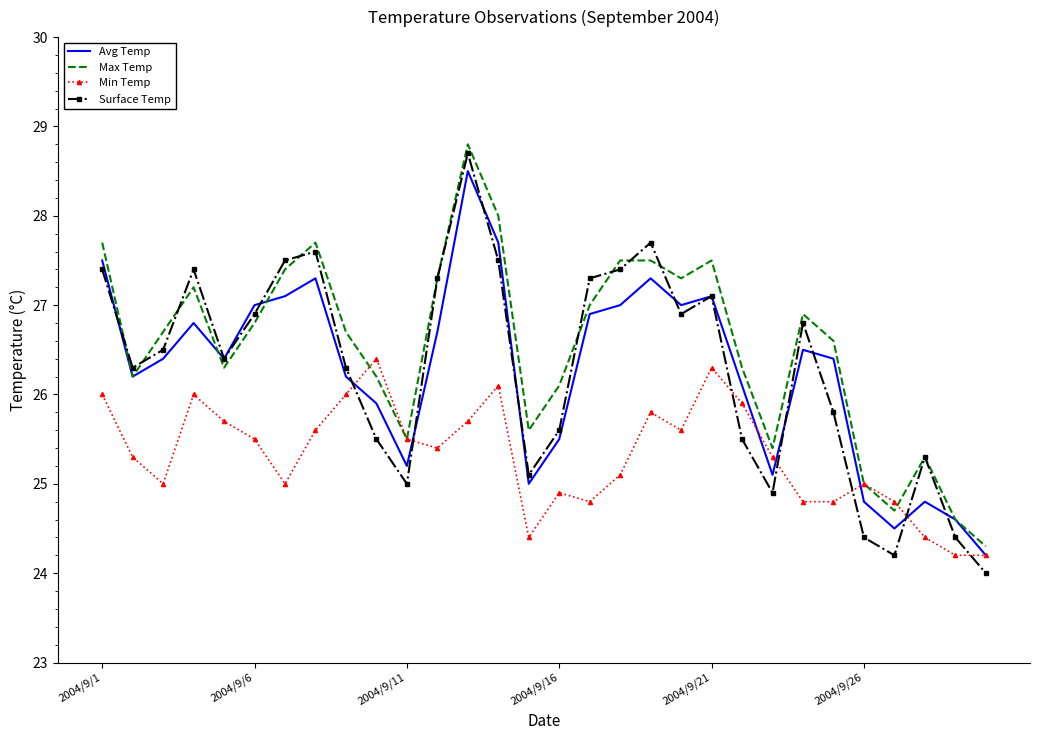

After their last crossing, which series has the higher values: Surface Temp or Min Temp?

Min Temp